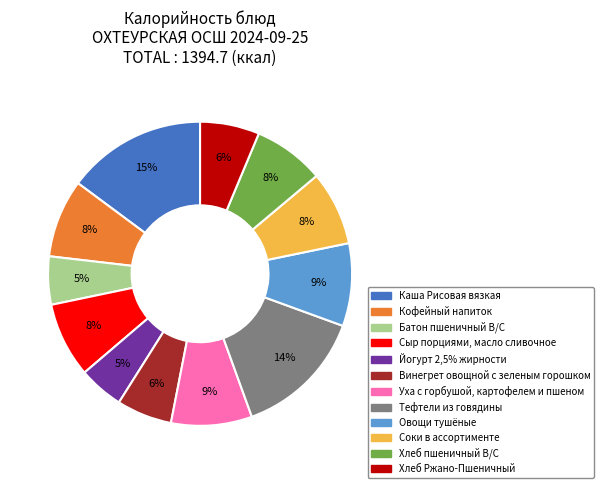

Approximately how many times larger is the value at Кофейный напиток compared to Батон пшеничный В/С?

1.6